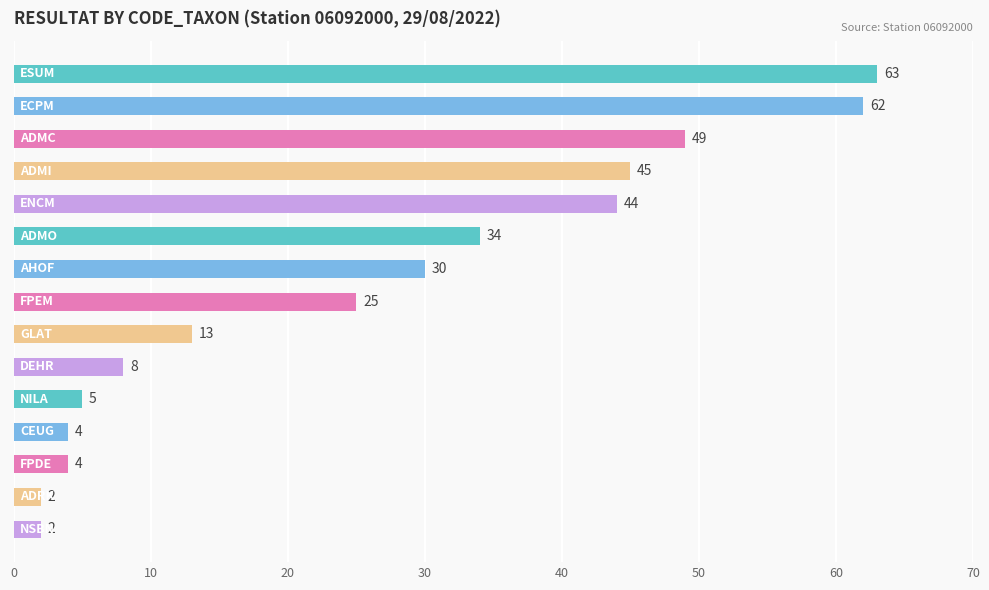

Reading bottom to top, list all the values displayed in this chart.

2	2	4	4	5	8	13	25	30	34	44	45	49	62	63